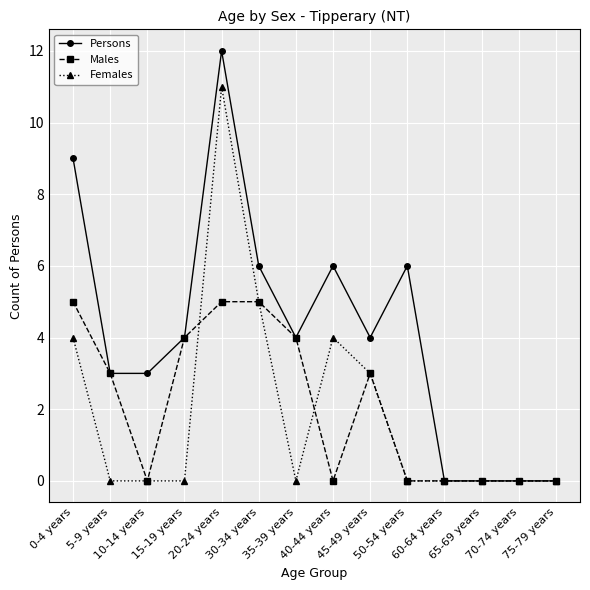

Which series has the largest total across all categories?

Persons